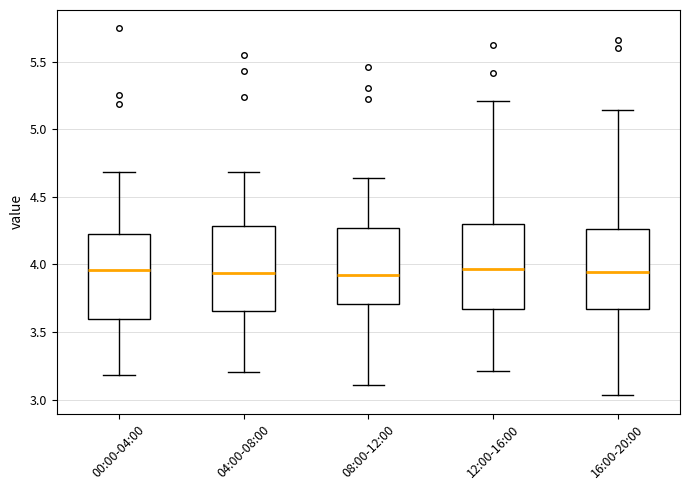

Reading left to right, transcribe this box plot: for each box, give where its median line is, the range the box spans, and where its two whiskers end, as read against the y-axis. The values are not printed on the chart, so give them approximately, as read against the axis.

00:00-04:00: median 3.95, box 3.60 to 4.20, whiskers 3.20 to 4.70
04:00-08:00: median 3.95, box 3.65 to 4.30, whiskers 3.20 to 4.70
08:00-12:00: median 3.90, box 3.70 to 4.25, whiskers 3.10 to 4.65
12:00-16:00: median 3.95, box 3.65 to 4.30, whiskers 3.20 to 5.20
16:00-20:00: median 3.95, box 3.65 to 4.25, whiskers 3.05 to 5.15